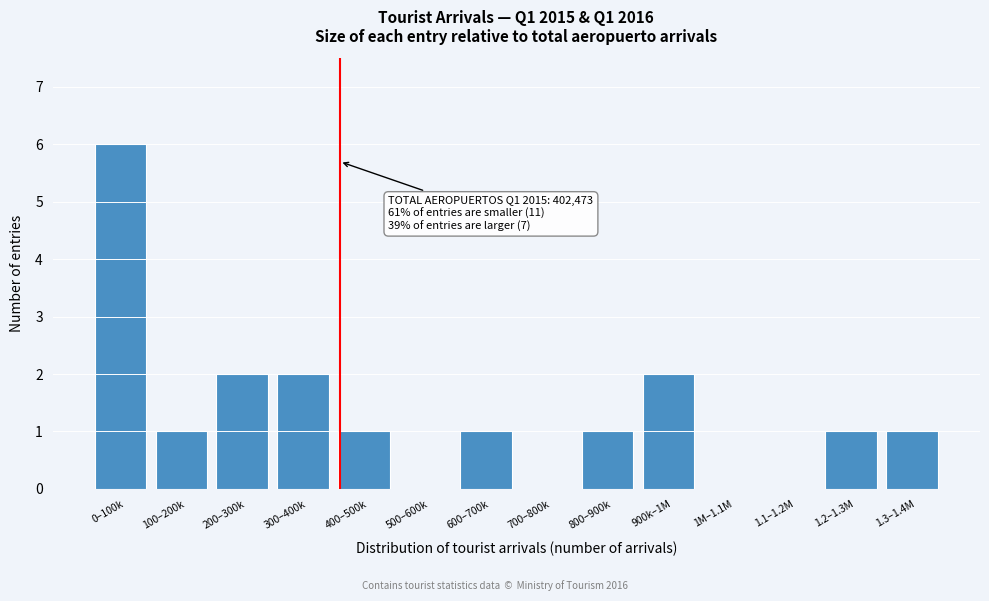

Reading left to right, transcribe all the data shown in this chart.

0–100k=6	100–200k=1	200–300k=2	300–400k=2	400–500k=1	500–600k=0	600–700k=1	700–800k=0	800–900k=1	900k–1M=2	1M–1.1M=0	1.1–1.2M=0	1.2–1.3M=1	1.3–1.4M=1